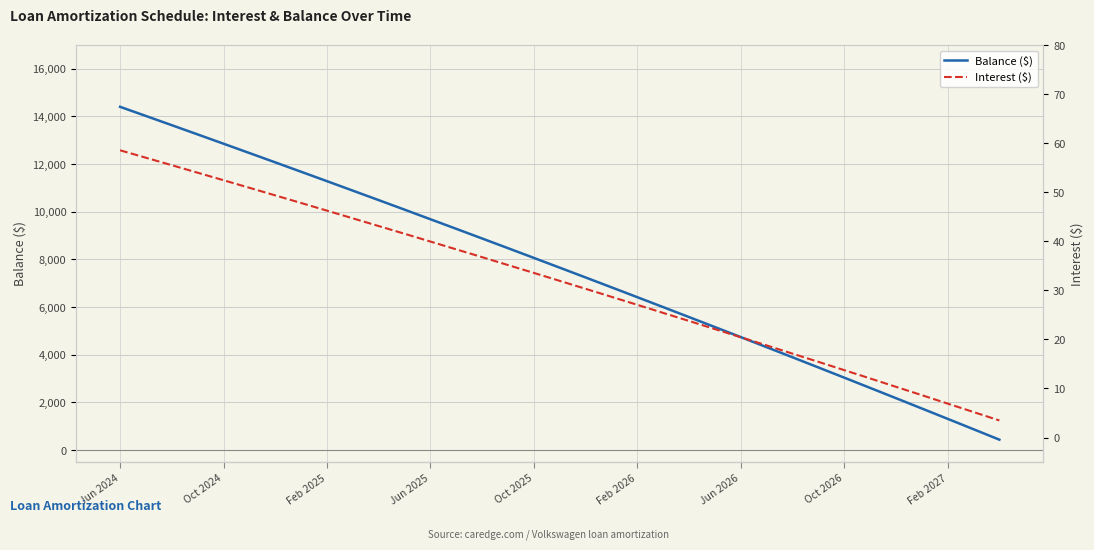

At which category is the sum across all series the highest?

Jun 2024